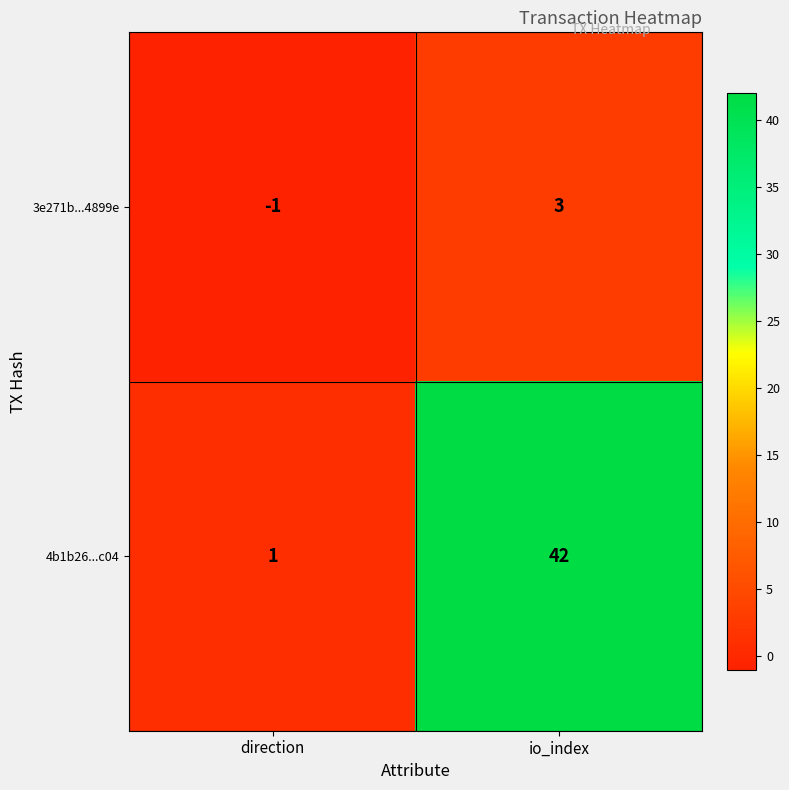

How many negative values does the 3e271b...4899e series have?

1